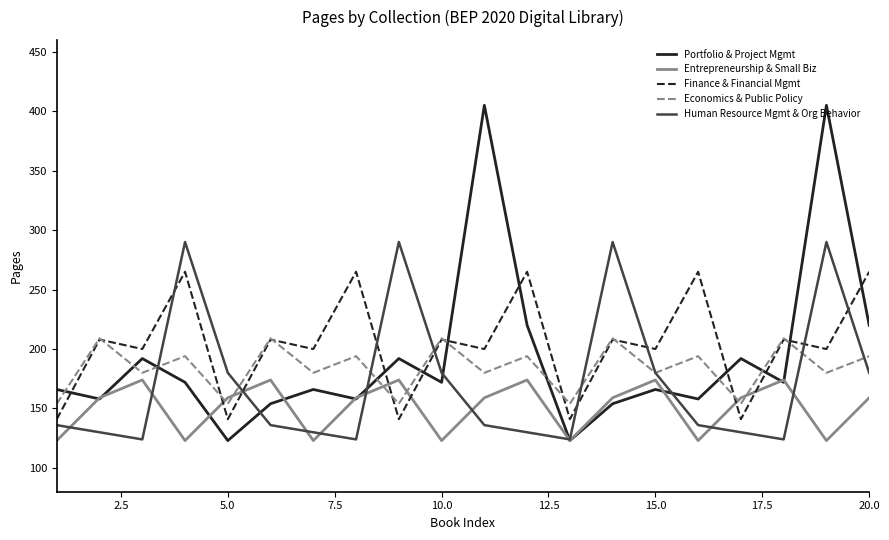

True or false: Entrepreneurship & Small Biz and Economics & Public Policy intersect in this chart.

True